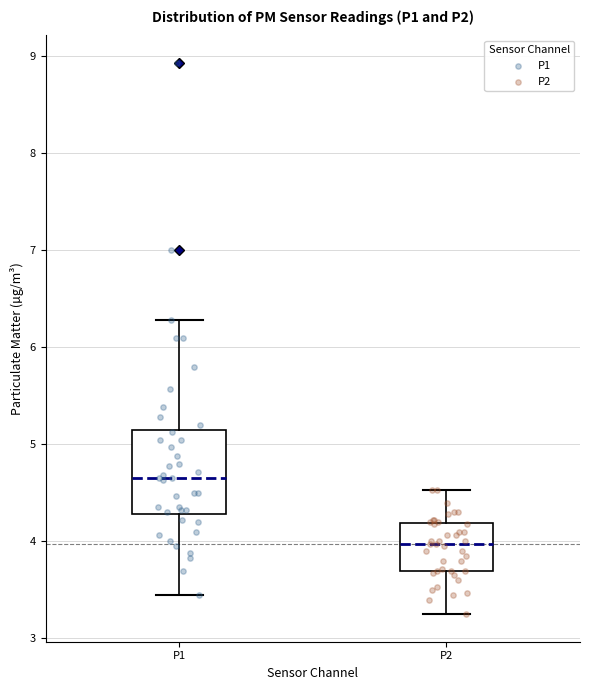

Comparing the boxes themselves (not the whiskers), which one is the tallest?

P1